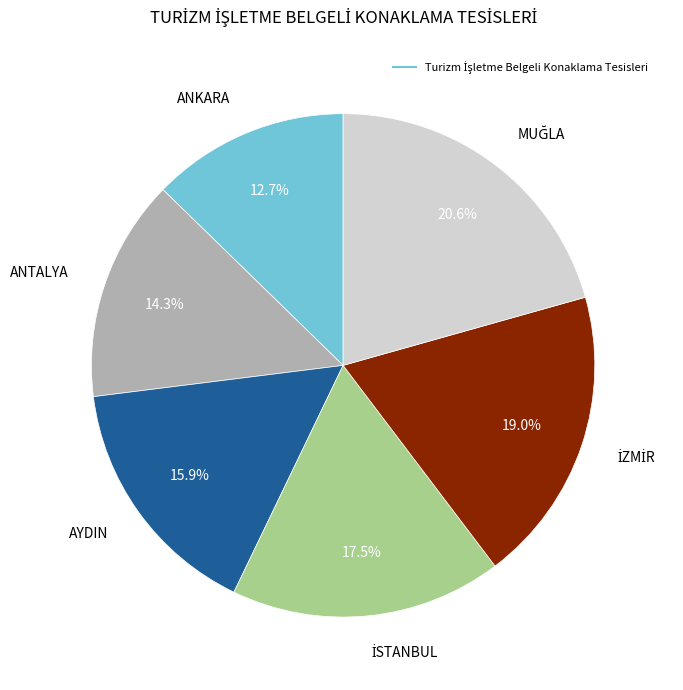

Is there a majority slice in this chart?

No